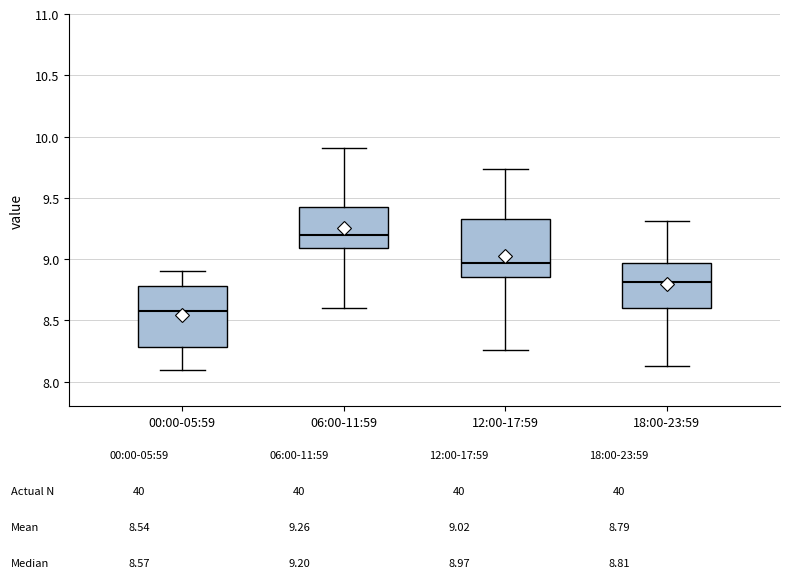

Reading left to right, read every box against the y-axis: the position of its median line, the range the box covers, and the ends of its whiskers. The values are not printed on the chart, so give them approximately, as read against the axis.

00:00-05:59: median 8.60, box 8.30 to 8.80, whiskers 8.10 to 8.90
06:00-11:59: median 9.20, box 9.10 to 9.40, whiskers 8.60 to 9.90
12:00-17:59: median 8.95, box 8.85 to 9.35, whiskers 8.25 to 9.75
18:00-23:59: median 8.80, box 8.60 to 8.95, whiskers 8.15 to 9.30